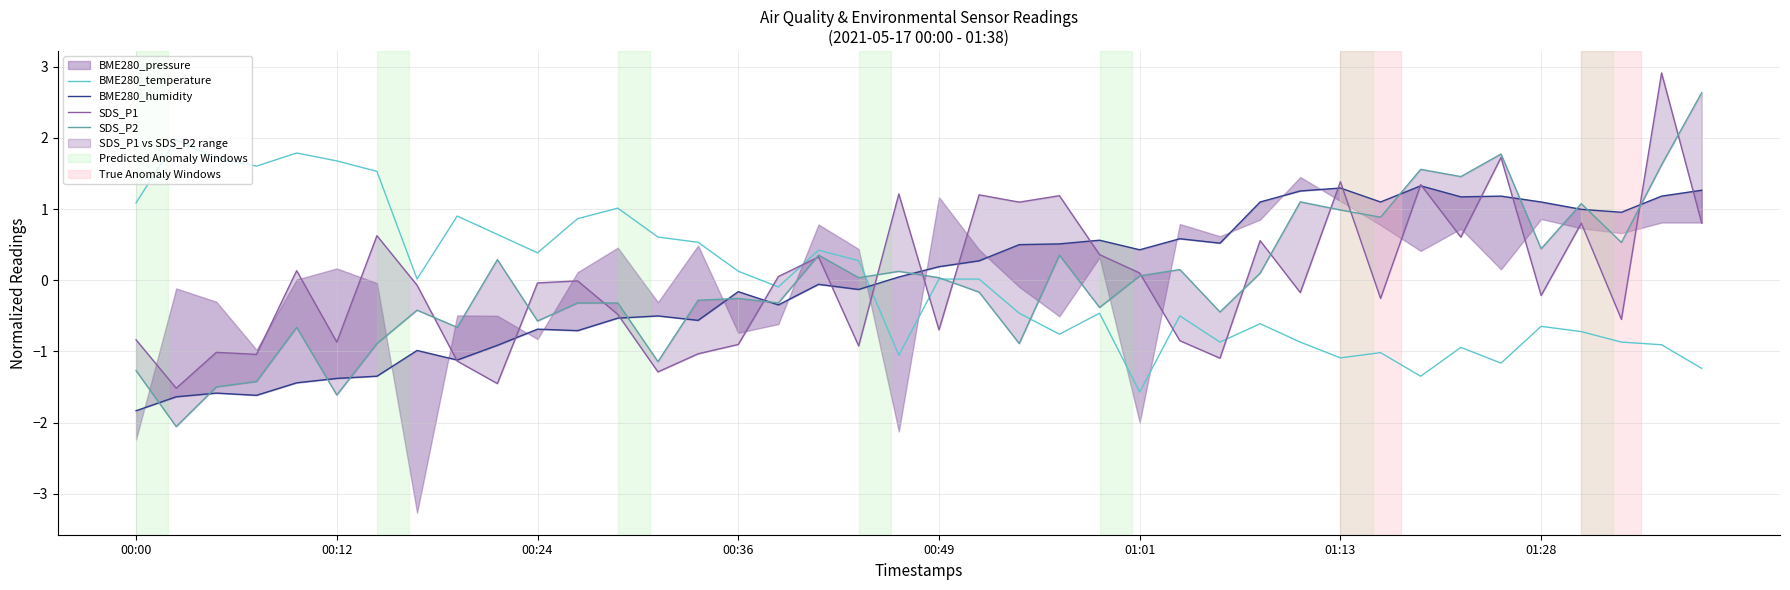

How many data points in BME280_humidity are above 0?

21